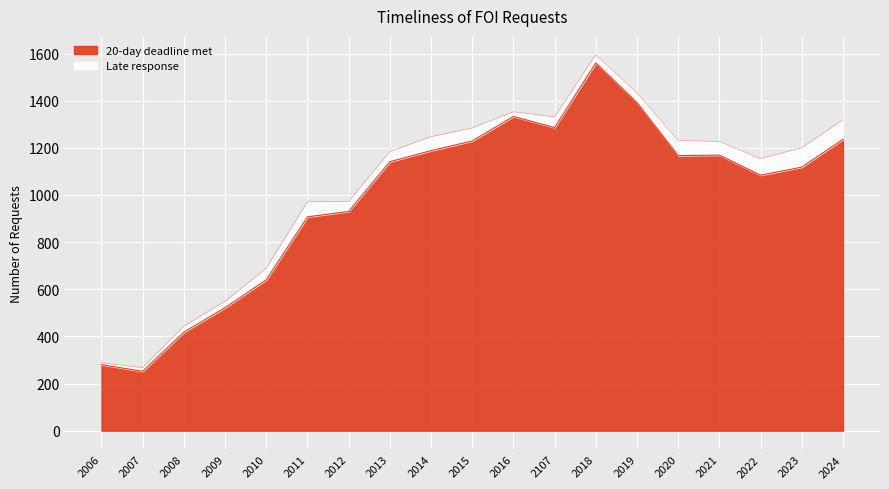

What is the value of the Total requests point at the 4th from the left?

549